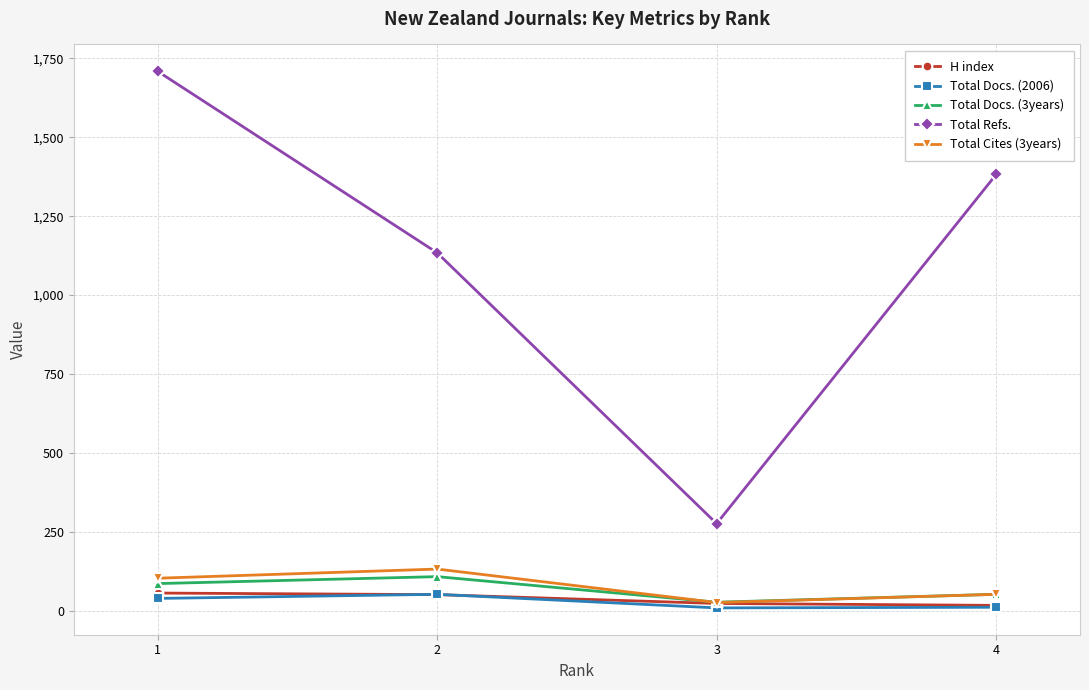

What is the difference between the maximum and minimum values in the Total Refs. series?

1433